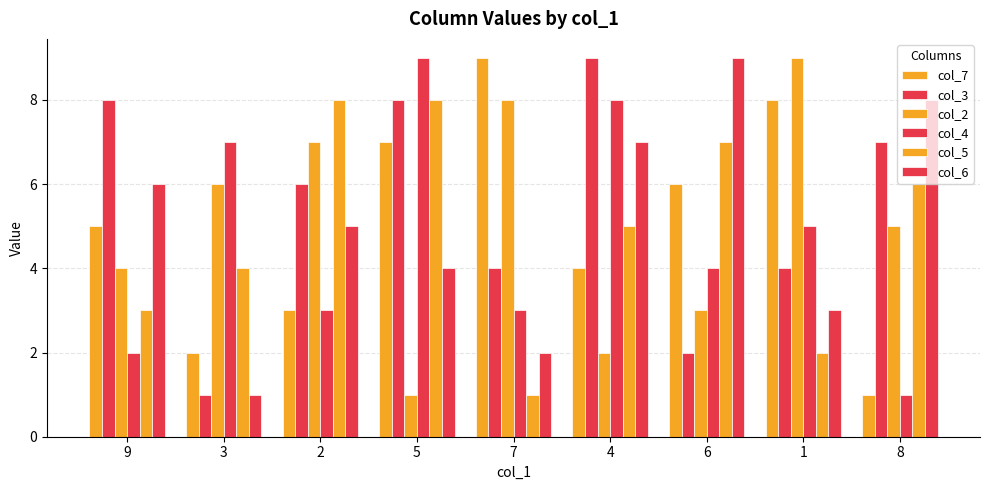

Does the chart contain any negative values?

No